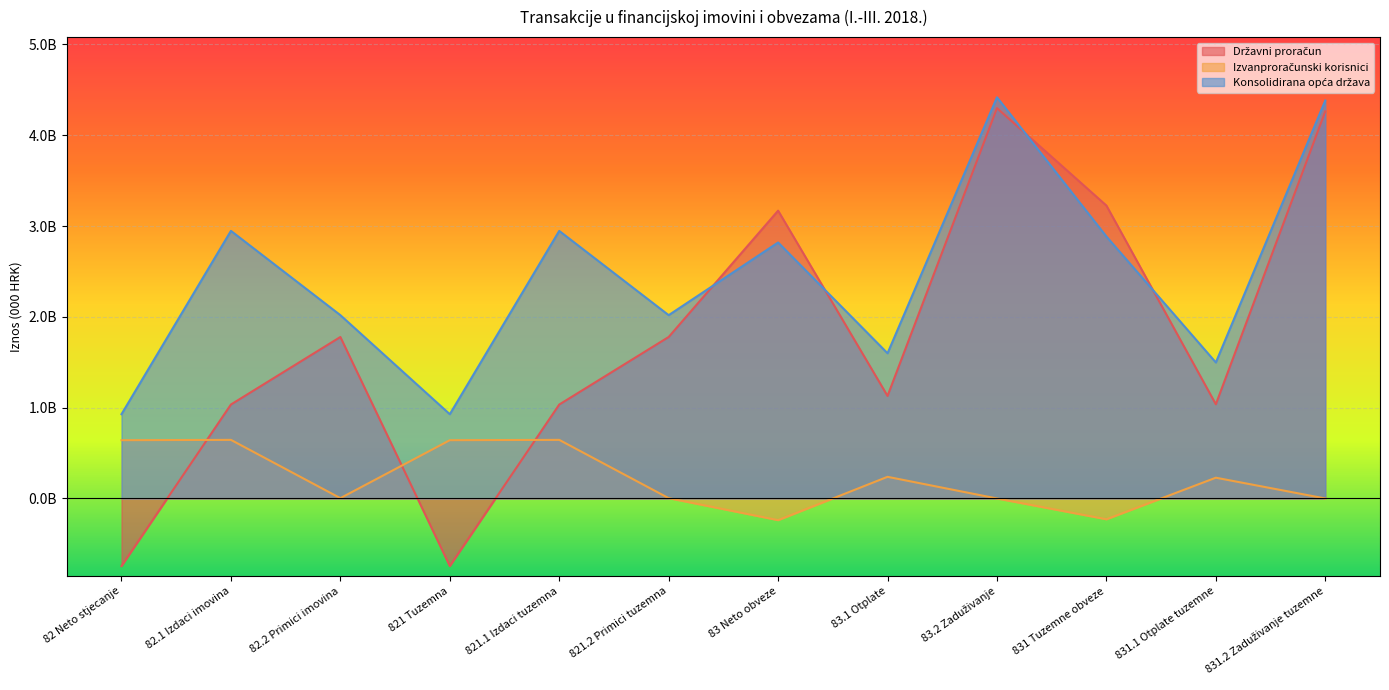

What is the average value of the Državni proračun series?

1771687333